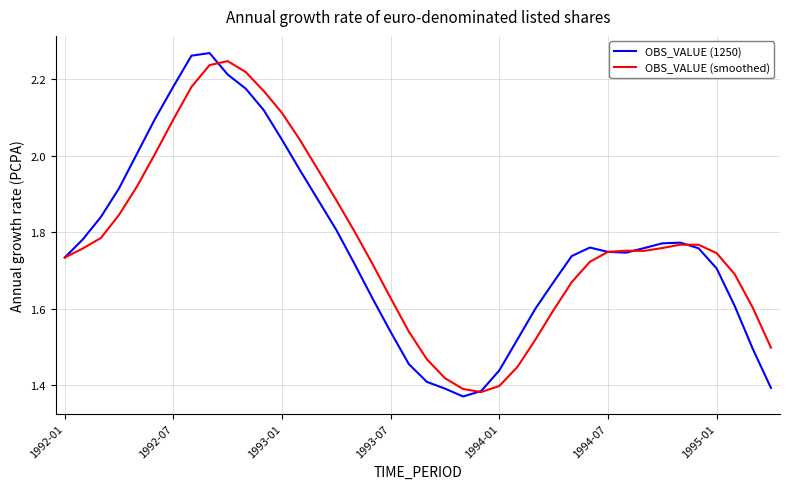

At how many categories does at least one series exceed 1?

40